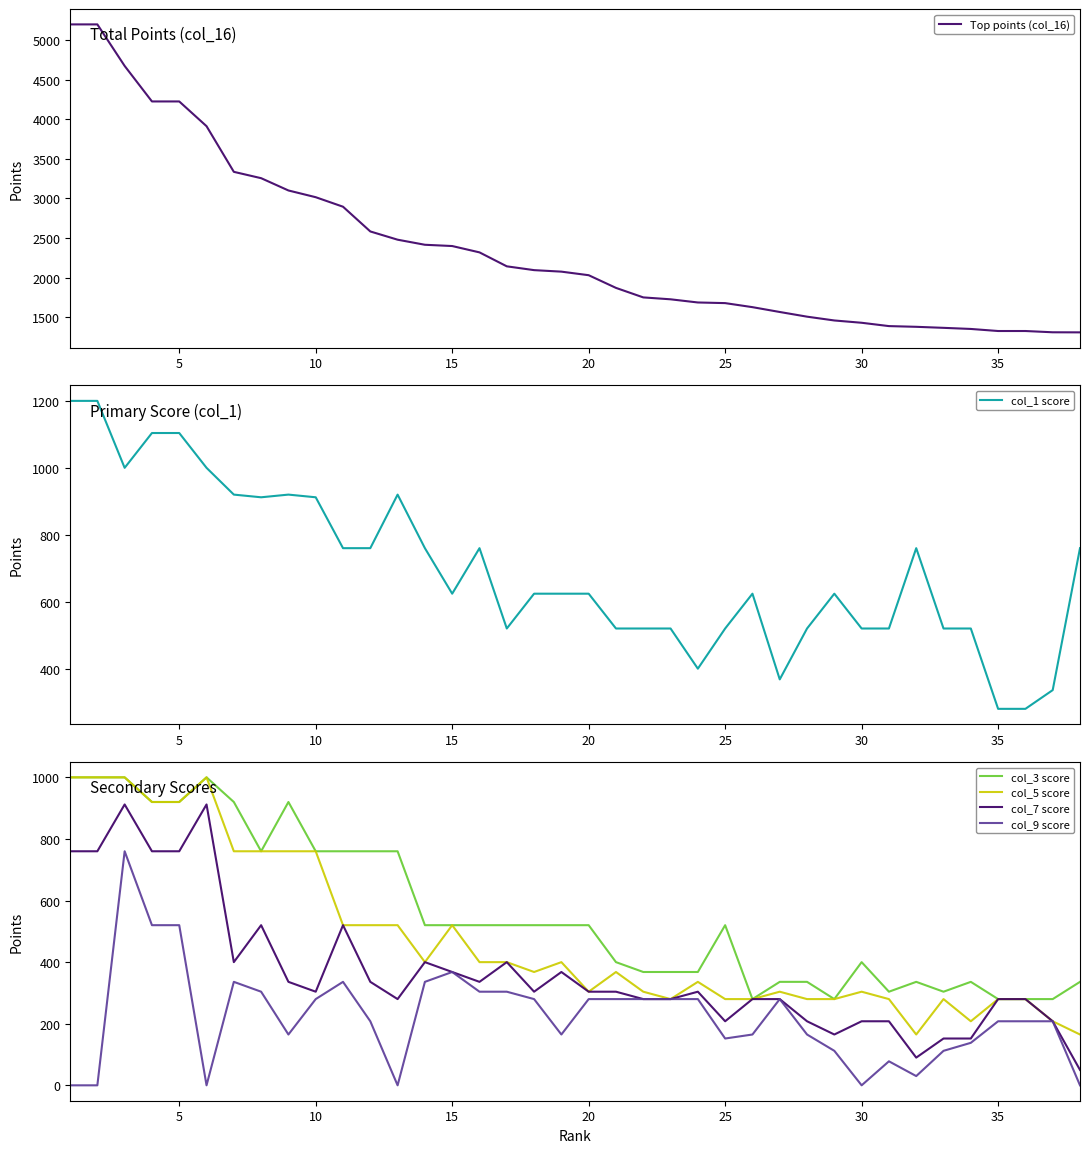

How many data points does each series have?

38